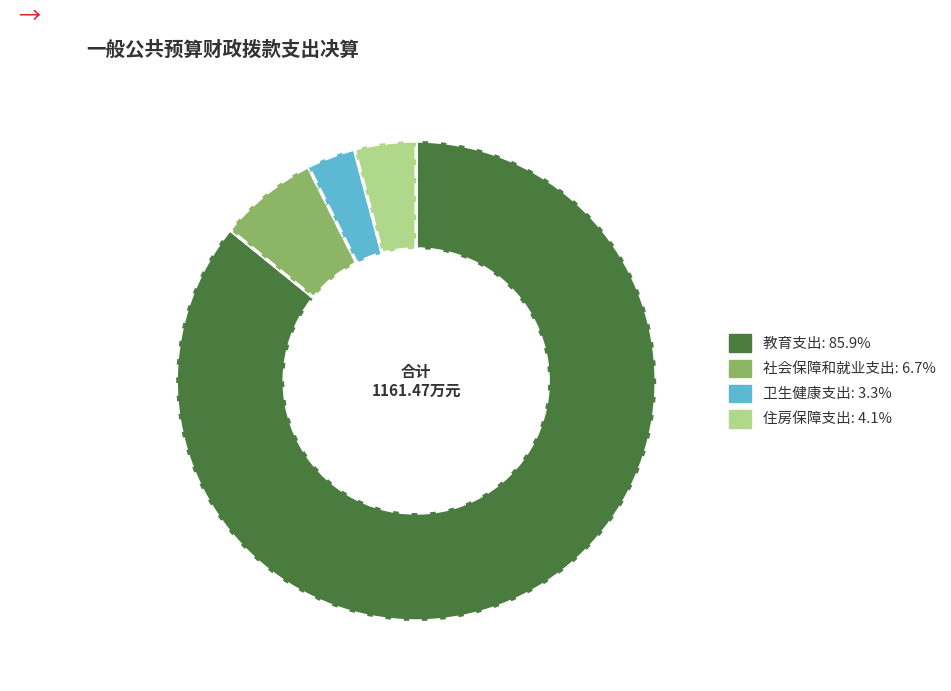

True or false: 卫生健康支出 accounts for 3% of the total.

True